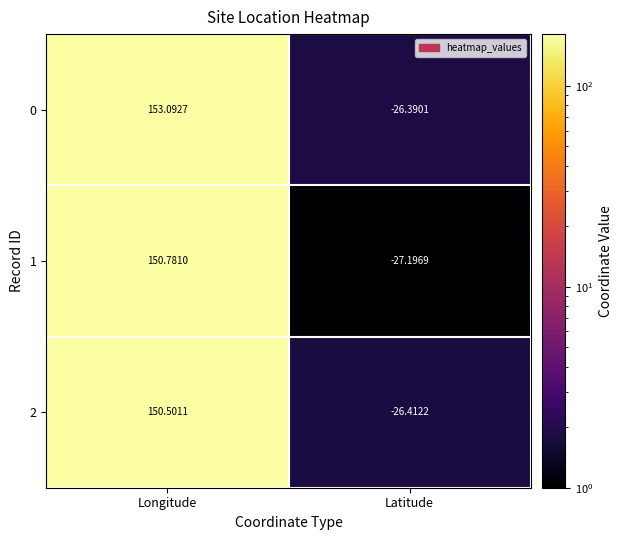

What is the total value across all series at Longitude?

454.4